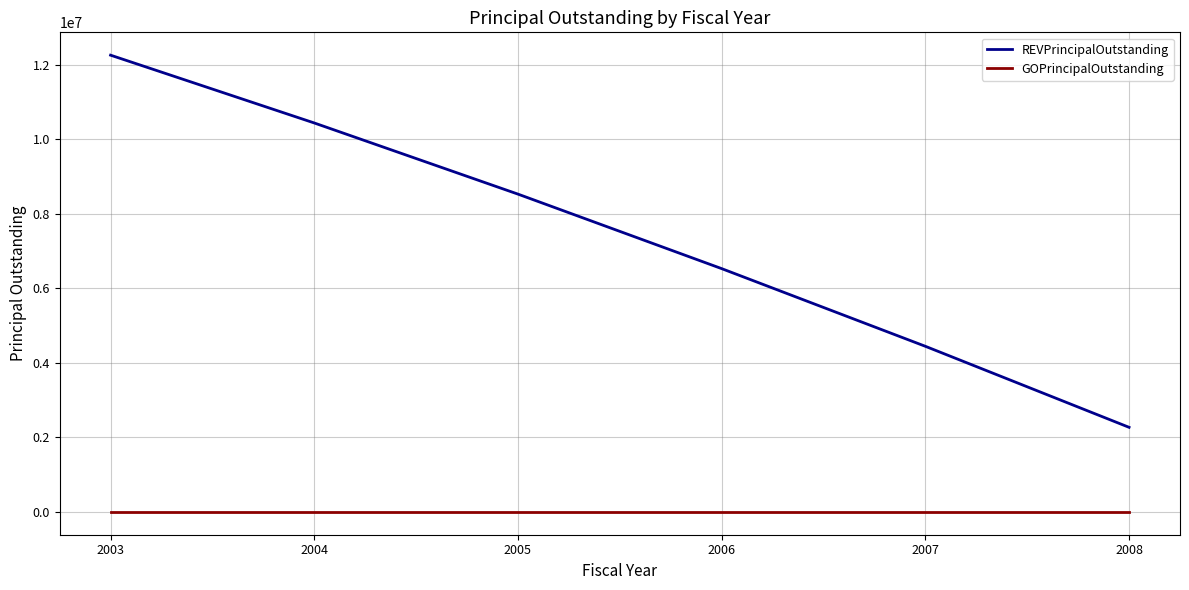

True or false: GOPrincipalOutstanding and REVPrincipalOutstanding intersect in this chart.

False